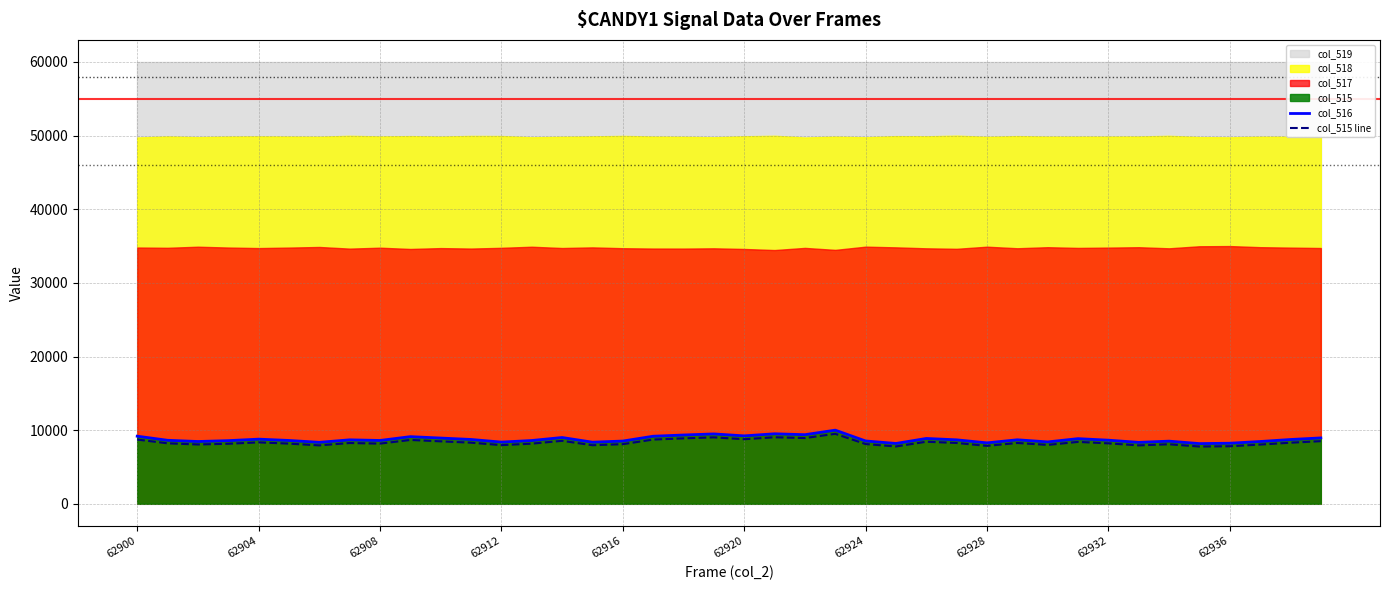

True or false: col_515 line and col_516 intersect in this chart.

False